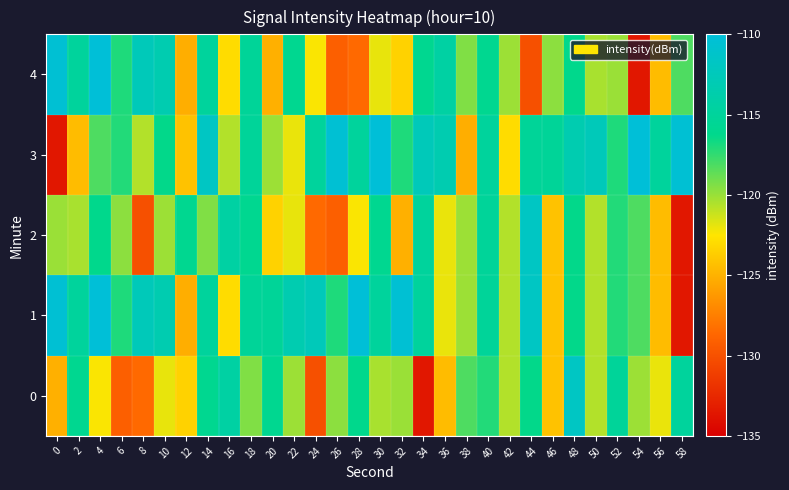

Reading left to right, list all the values displayed in this chart.

0: 0=-125.1	2=-115.9	4=-122.4	6=-129.2	8=-128.6	10=-121.9	12=-123.4	14=-115.9	16=-114.4	18=-119.4	20=-115.9	22=-120.1	24=-130.0	26=-119.7	28=-116.2	30=-120.4	32=-120.1	34=-133.5	36=-124.5	38=-118.2	40=-117.1	42=-120.6	44=-116.3	46=-124.2	48=-111.8	50=-120.6	52=-115.2	54=-120.1	56=-122.0	58=-115.0
1: 0=-110.4	2=-114.9	4=-110.1	6=-117.0	8=-112.6	10=-113.3	12=-125.2	14=-115.0	16=-123.0	18=-115.3	20=-115.3	22=-113.3	24=-112.6	26=-117.0	28=-110.1	30=-114.9	32=-110.4	34=-115.0	36=-122.0	38=-120.1	40=-115.2	42=-120.6	44=-111.8	46=-124.2	48=-116.3	50=-120.6	52=-117.1	54=-118.2	56=-124.5	58=-133.5
2: 0=-120.1	2=-120.4	4=-116.2	6=-119.7	8=-130.0	10=-120.1	12=-115.9	14=-119.4	16=-114.4	18=-115.9	20=-123.4	22=-121.9	24=-128.6	26=-129.2	28=-122.4	30=-115.9	32=-125.1	34=-115.0	36=-122.0	38=-120.1	40=-115.2	42=-120.6	44=-111.8	46=-124.2	48=-116.3	50=-120.6	52=-117.1	54=-118.2	56=-124.5	58=-133.5
3: 0=-133.5	2=-124.5	4=-118.2	6=-117.1	8=-120.6	10=-116.3	12=-124.2	14=-111.8	16=-120.6	18=-115.2	20=-120.1	22=-122.0	24=-115.0	26=-110.4	28=-114.9	30=-110.1	32=-117.0	34=-112.6	36=-113.3	38=-125.2	40=-115.0	42=-123.0	44=-115.3	46=-115.3	48=-113.3	50=-112.6	52=-117.0	54=-110.1	56=-114.9	58=-110.4
4: 0=-110.4	2=-114.9	4=-110.1	6=-117.0	8=-112.6	10=-113.3	12=-125.2	14=-115.0	16=-123.0	18=-115.3	20=-125.1	22=-115.9	24=-122.4	26=-129.2	28=-128.6	30=-121.9	32=-123.4	34=-115.9	36=-114.4	38=-119.4	40=-115.9	42=-120.1	44=-130.0	46=-119.7	48=-116.2	50=-120.4	52=-120.1	54=-133.5	56=-124.5	58=-118.2